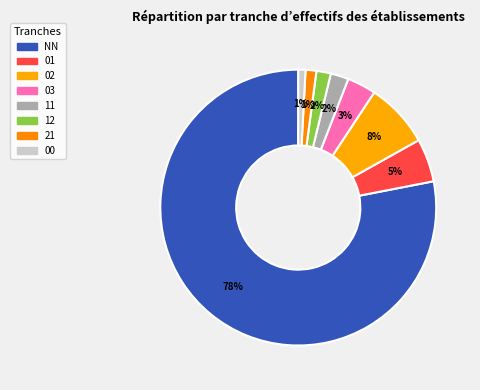

To the nearest percent, what is the average slice percentage?

12%